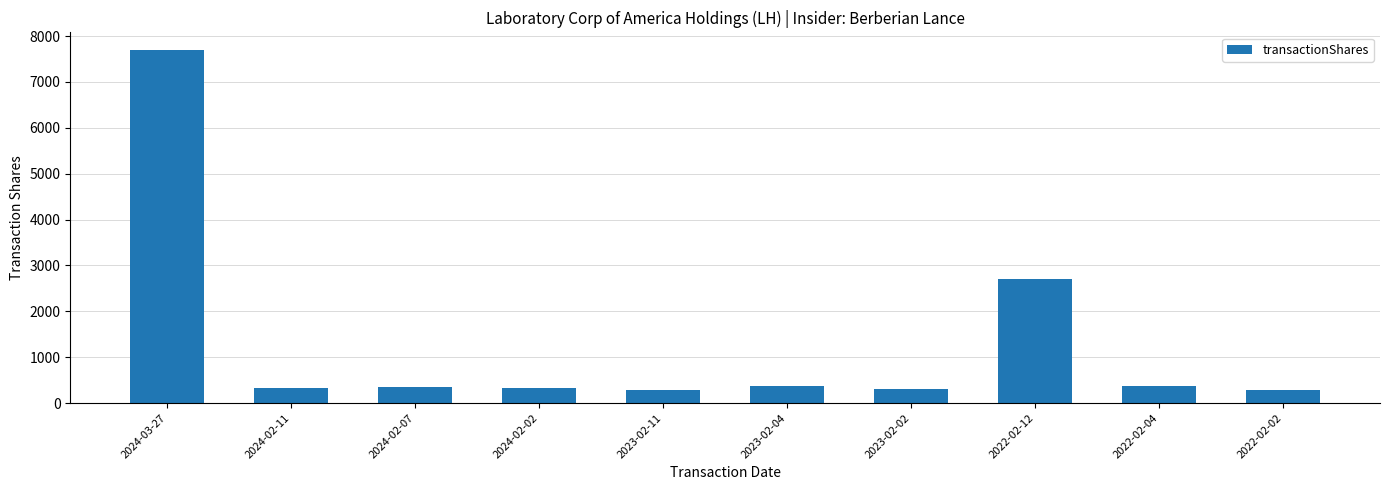

Approximately how many times larger is the value at 2023-02-04 compared to 2024-02-07?

1.1